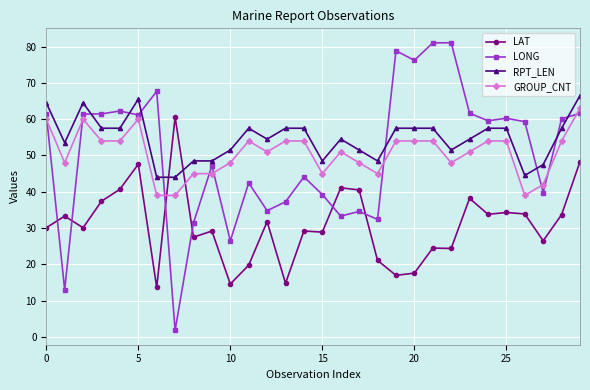

What is the value of the LAT point at the 4th from the left?

37.4